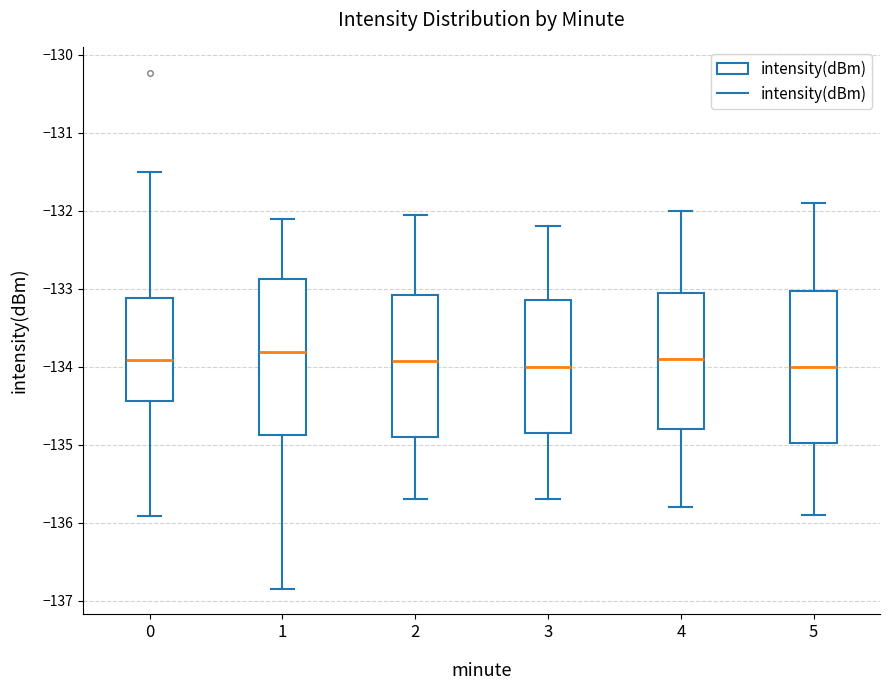

Where is the lower edge of the box at x = 2 on the y-axis? The values are not printed on the chart, so give them approximately, as read against the axis.

-134.9